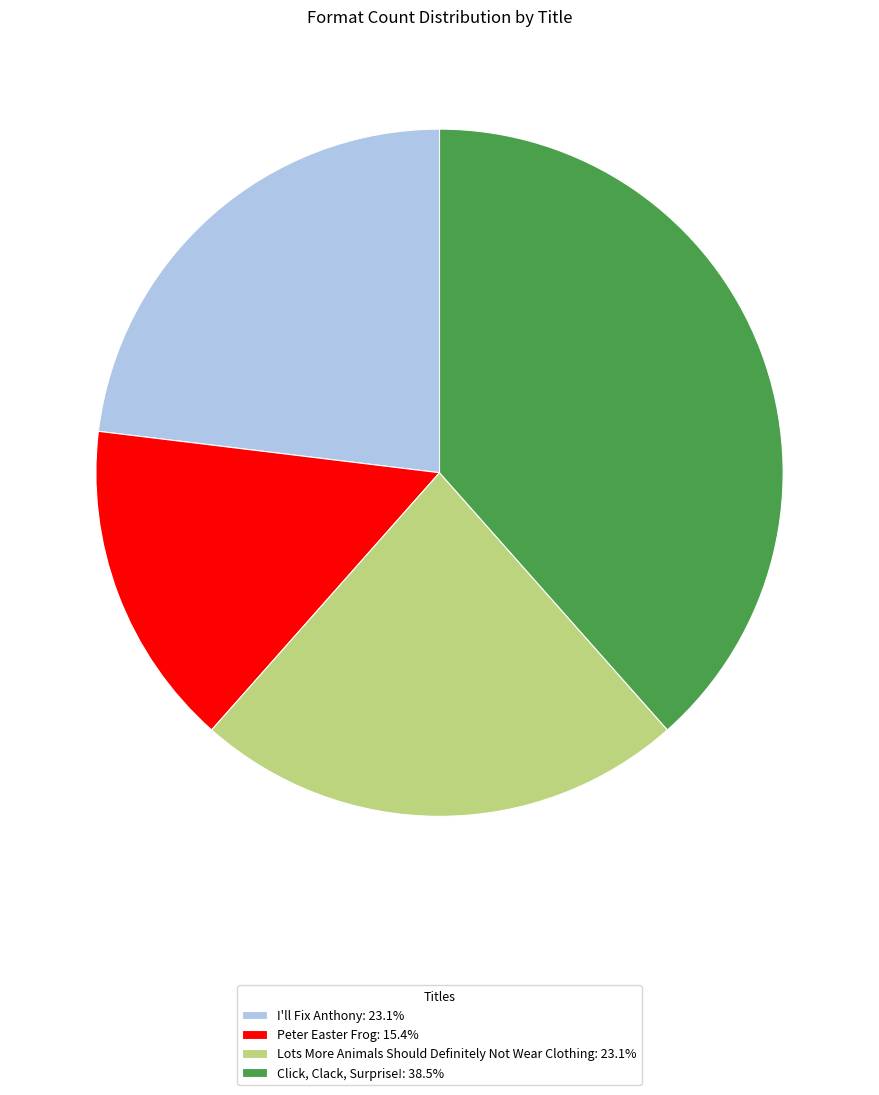

True or false: I'll Fix Anthony accounts for 12% of the total.

False